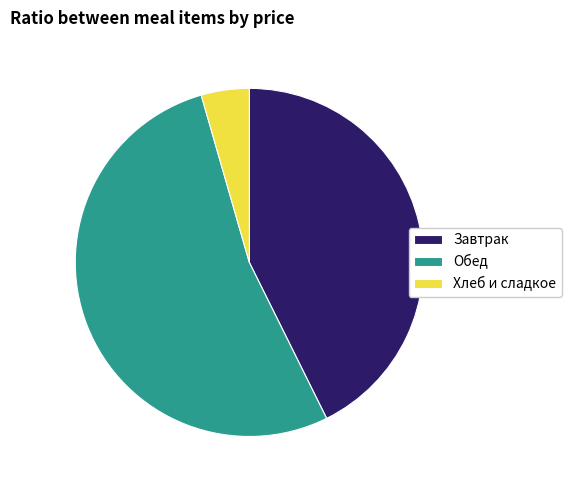

Which slice is the smallest?

Хлеб и сладкое